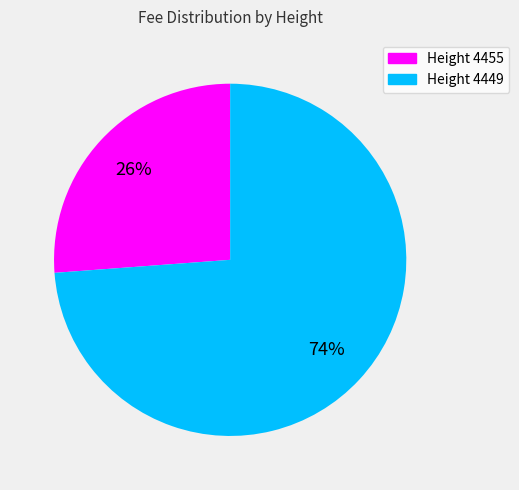

To the nearest percent, what is the average slice percentage?

50%